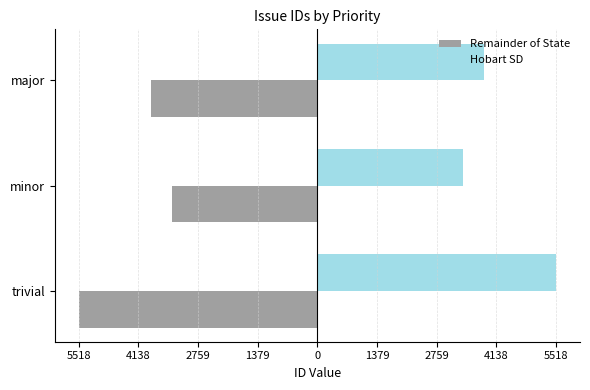

What are all the series names shown in the legend?

Remainder of State, Hobart SD